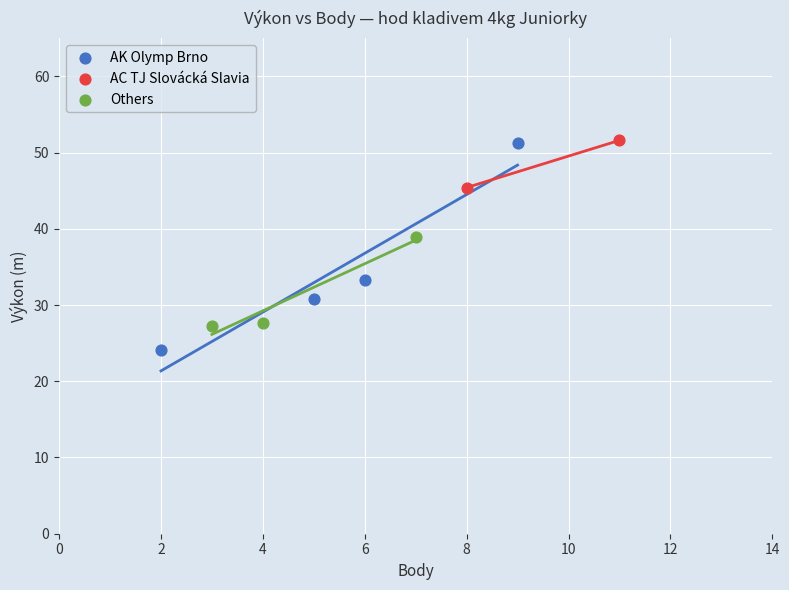

What are all the series names shown in the legend?

AK Olymp Brno, AC TJ Slovácká Slavia, Others